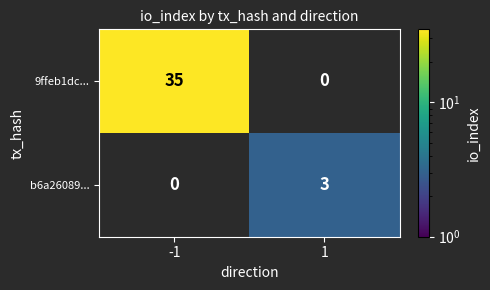

What is the average value of the 9ffeb1dc... series?

18